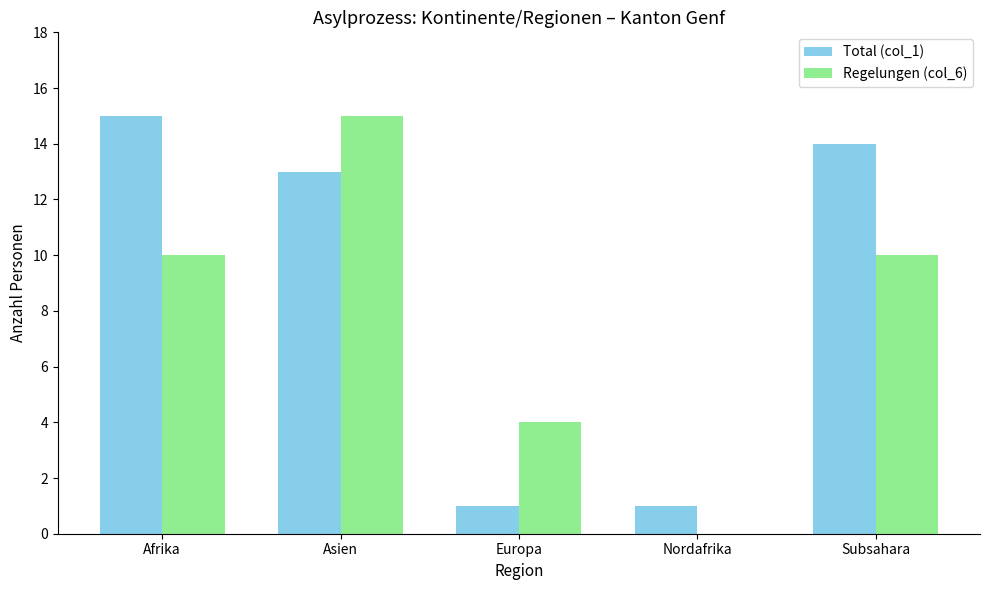

What is the difference between the Regelungen (col_6) values at Afrika and Europa?

6